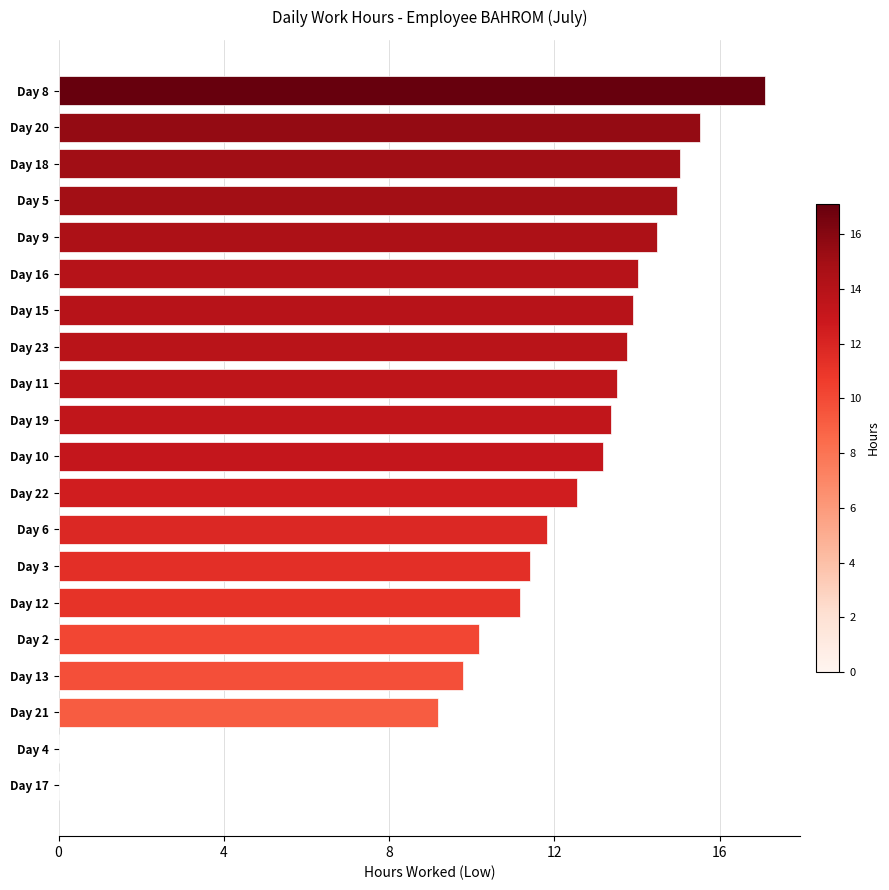

Count the number of categories in the chart.

20